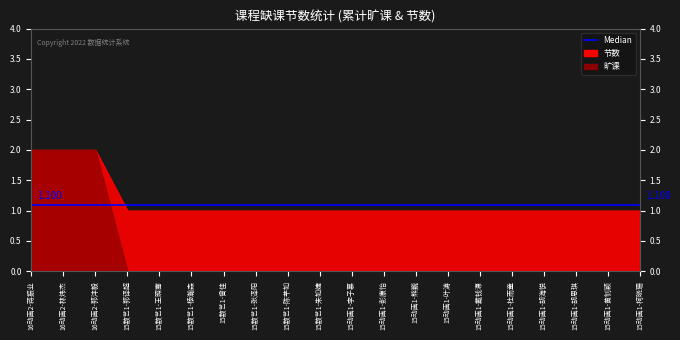

How many values in 旷课 are above zero?

3